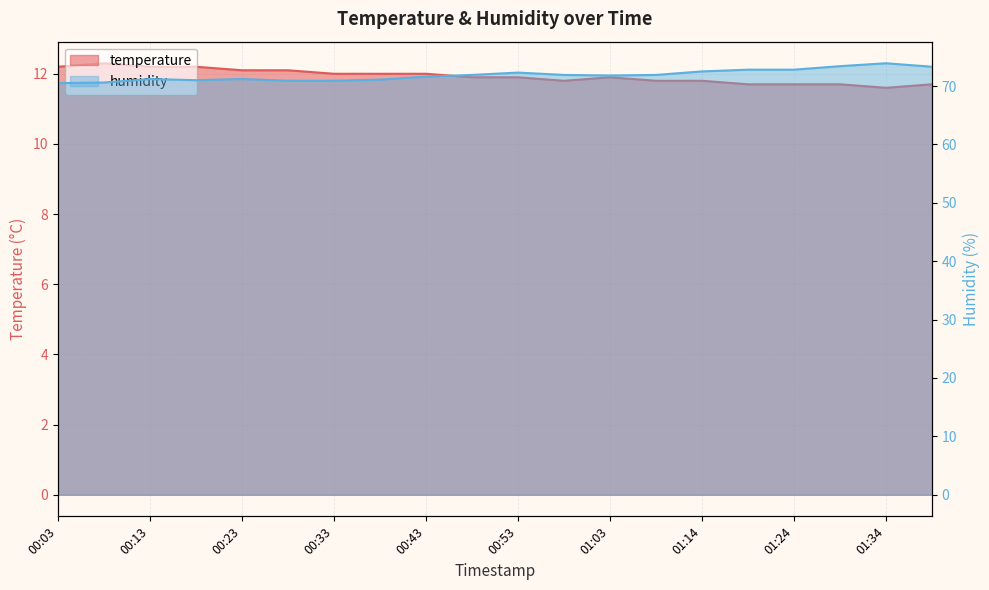

In temperature, how many points are lower than both neighbors (excluding endpoints)?

2